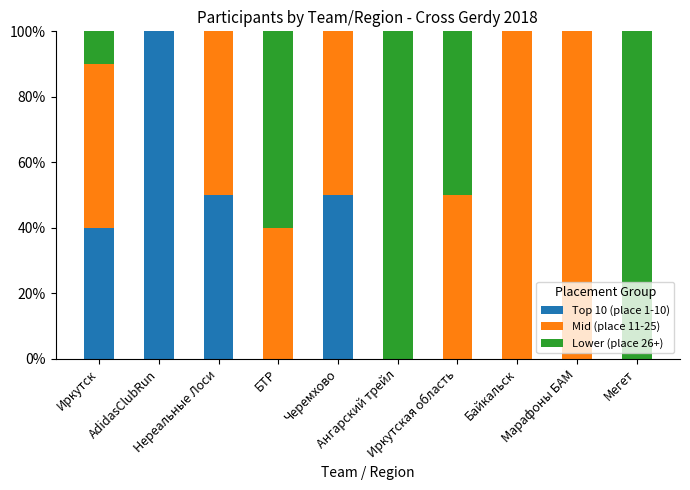

How many data points does each series have?

10